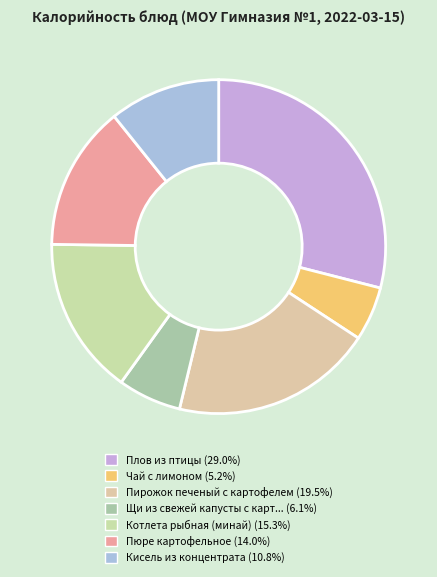

How many segments does this pie chart have?

7